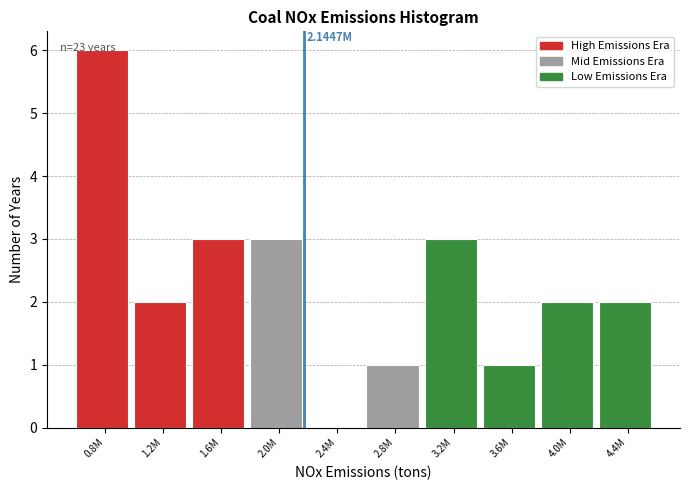

Which has a higher value, 4.4M or 2.4M?

4.4M